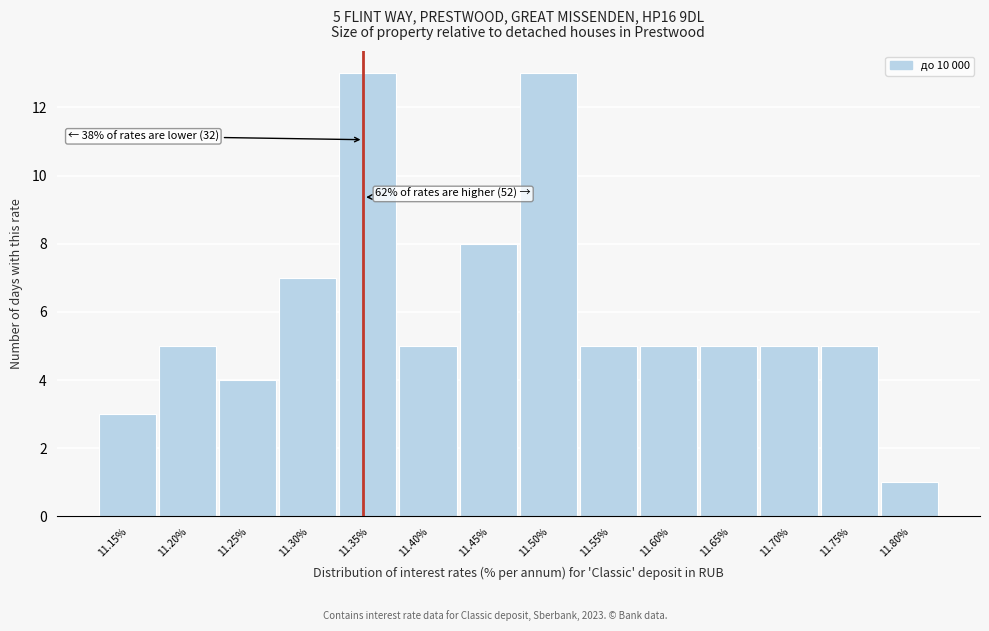

Reading left to right, list all the values displayed in this chart.

3	5	4	7	13	5	8	13	5	5	5	5	5	1